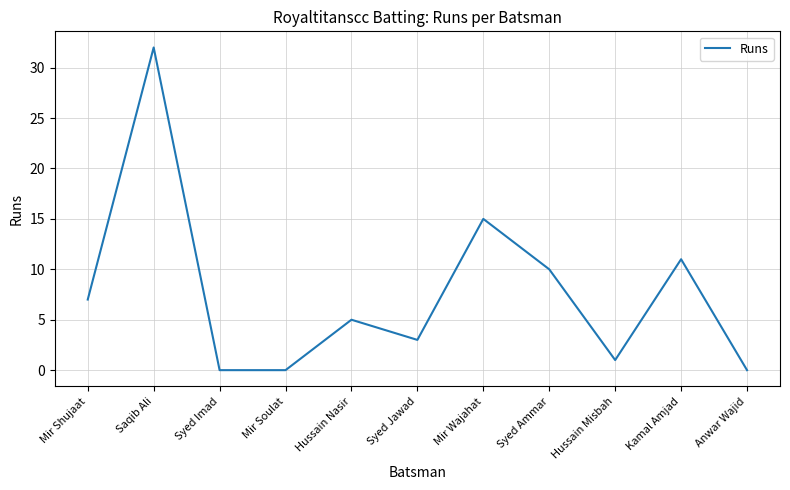

Between Mir Soulat and Syed Ammar, which is larger?

Syed Ammar